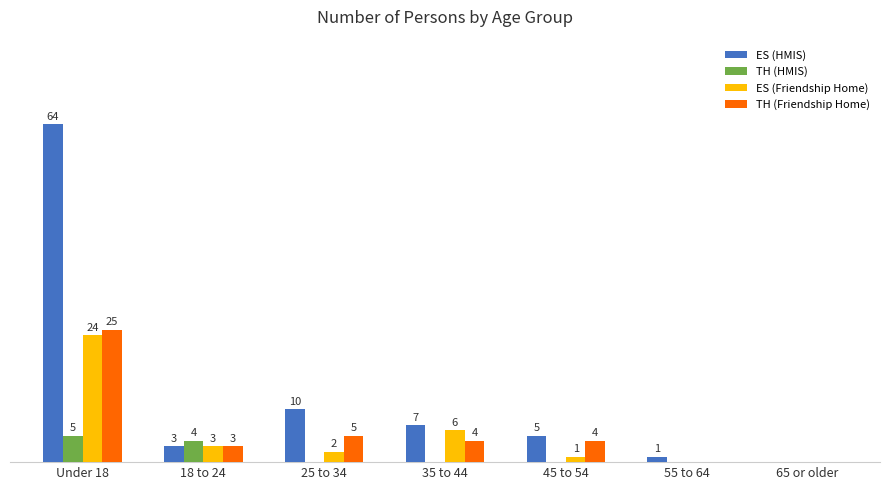

At which label does TH (Friendship Home) reach its peak?

Under 18